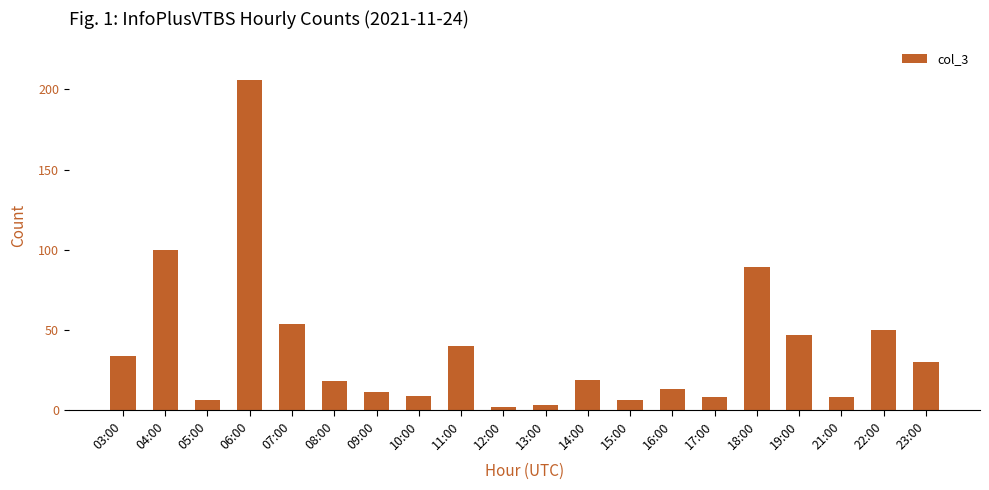

What is the label of the 7th bar from the left?

09:00